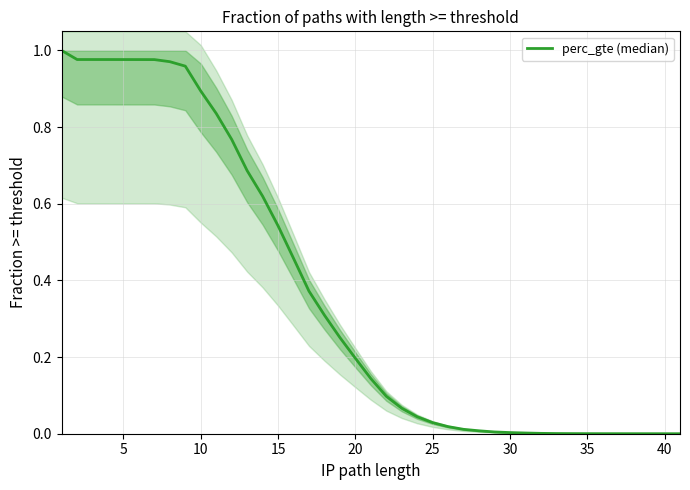

What is the average value?

0.4